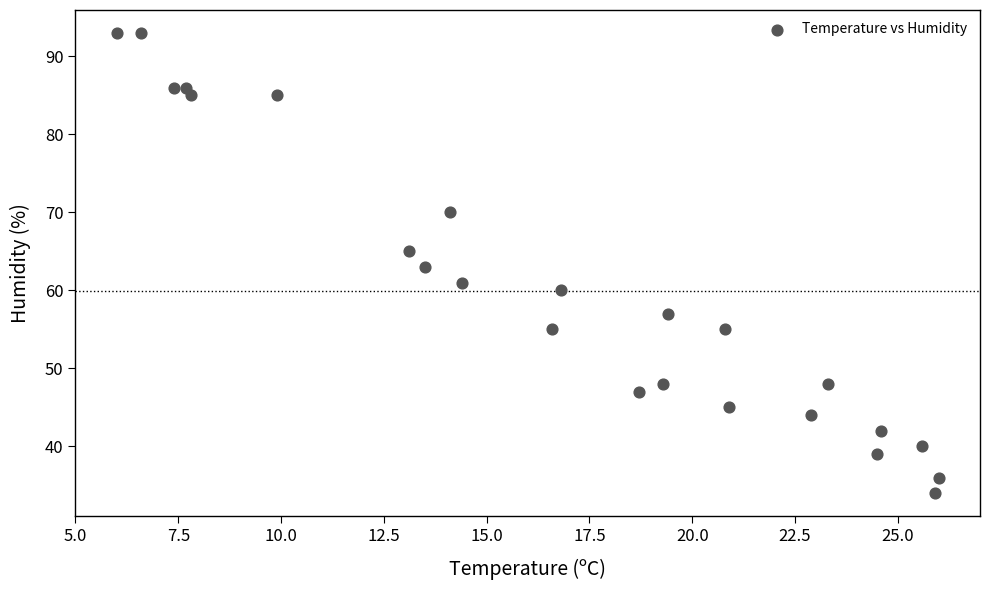

What is the range of Y values (max minus min)?

59